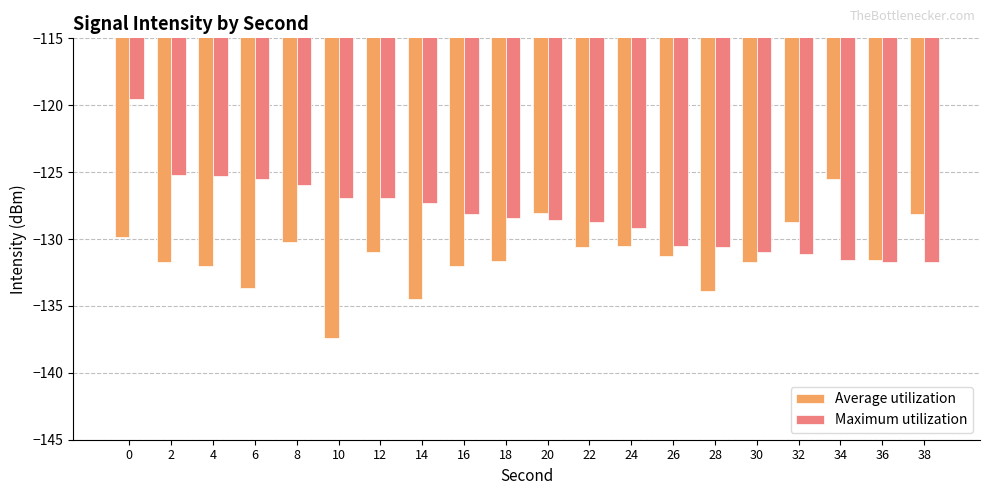

Which category has the lowest value in the Average utilization series?

10